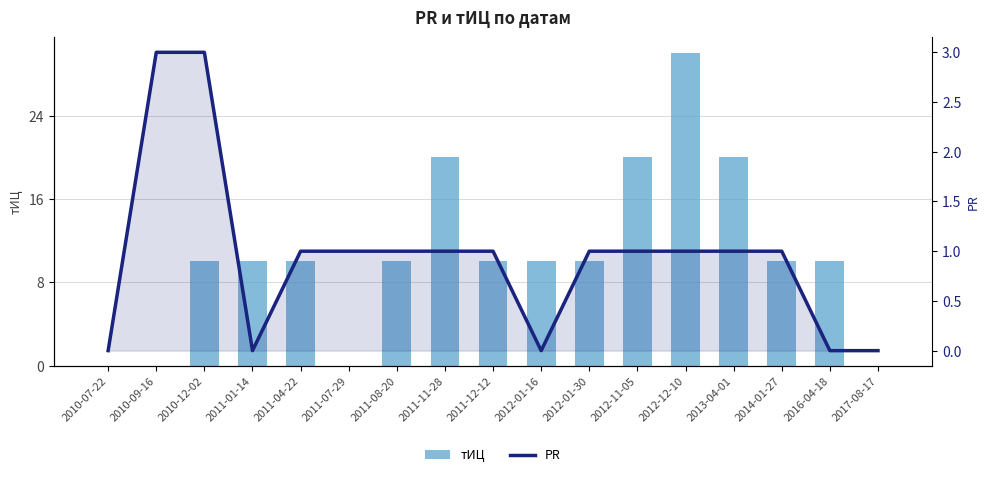

Reading left to right, transcribe all the data shown in this chart.

тИЦ: 0	0	10	10	10	0	10	20	10	10	10	20	30	20	10	10	0
PR: 0	3	3	0	1	1	1	1	1	0	1	1	1	1	1	0	0